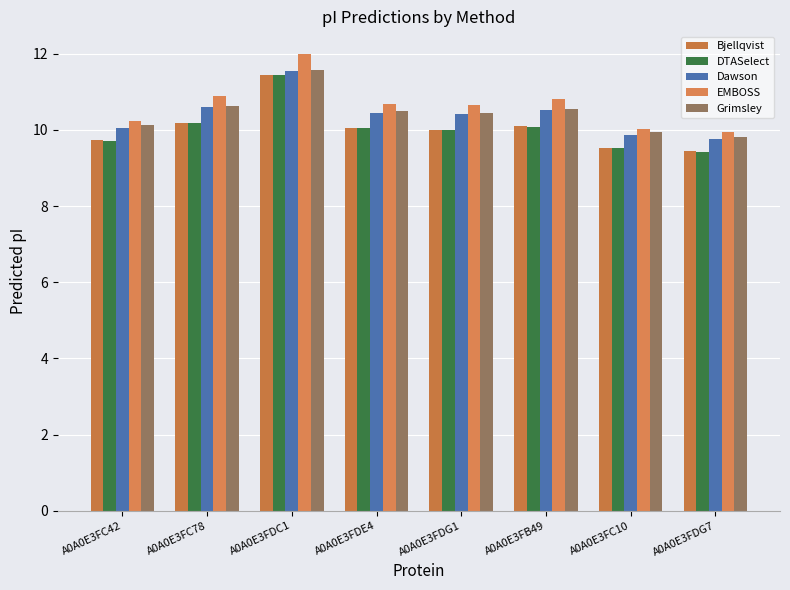

What value does the Bjellqvist series have at A0A0E3FC78?

10.2